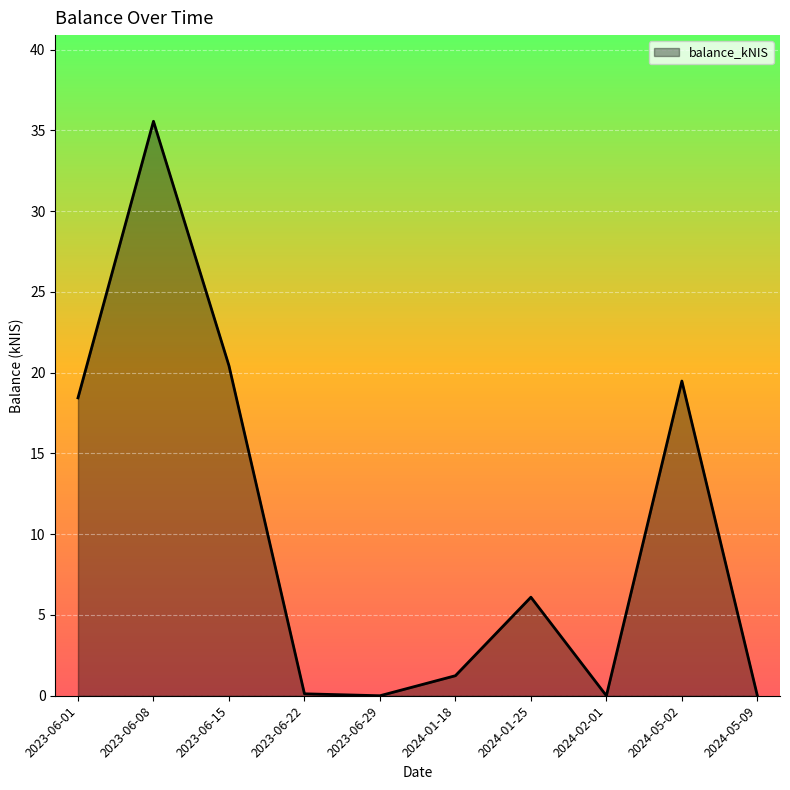

What is the difference between the second highest and minimum values?

20.4